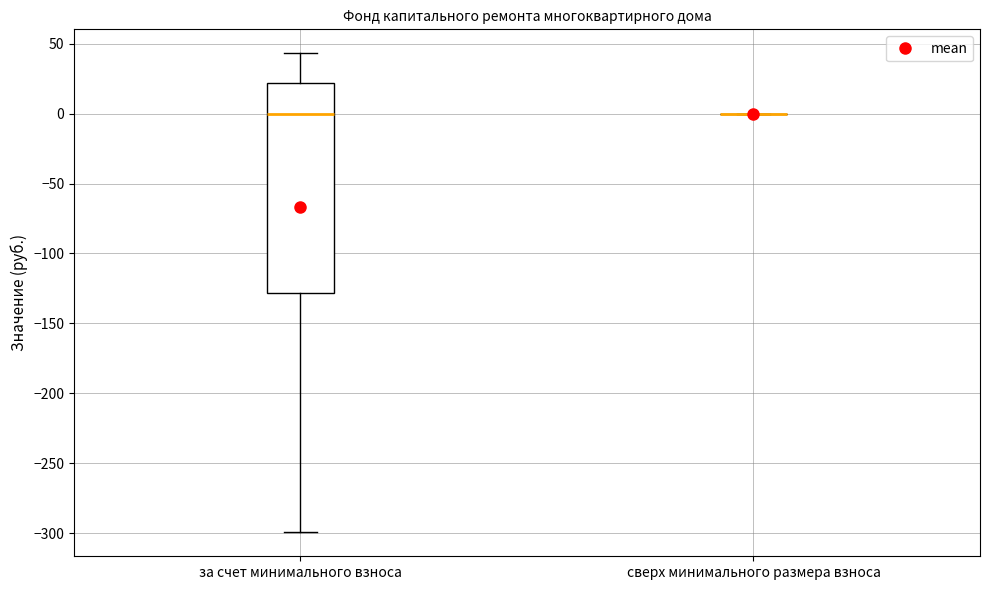

Reading left to right, transcribe this box plot: for each box, give where its median line is, the range the box spans, and where its two whiskers end, as read against the y-axis. The values are not printed on the chart, so give them approximately, as read against the axis.

за счет минимального взноса: median 0, box -130 to 20, whiskers -300 to 45
сверх минимального размера взноса: box collapsed to a line at 0, whiskers 0 to 0